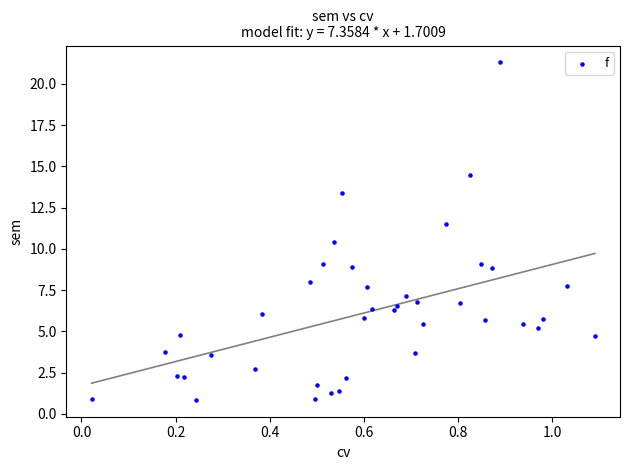

What is the range of X values (max minus min)?

1.1